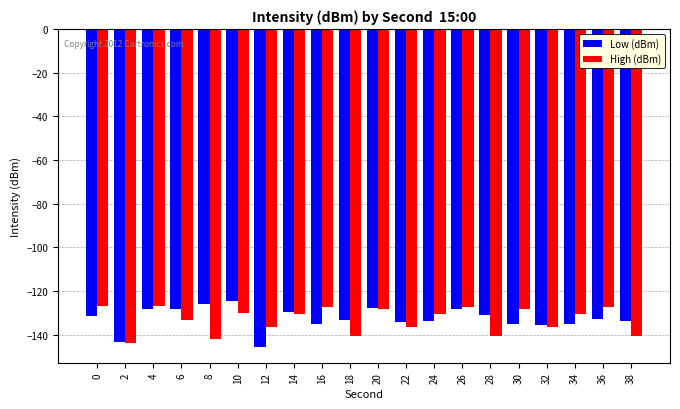

What is the minimum value for Low (dBm)?

-145.4